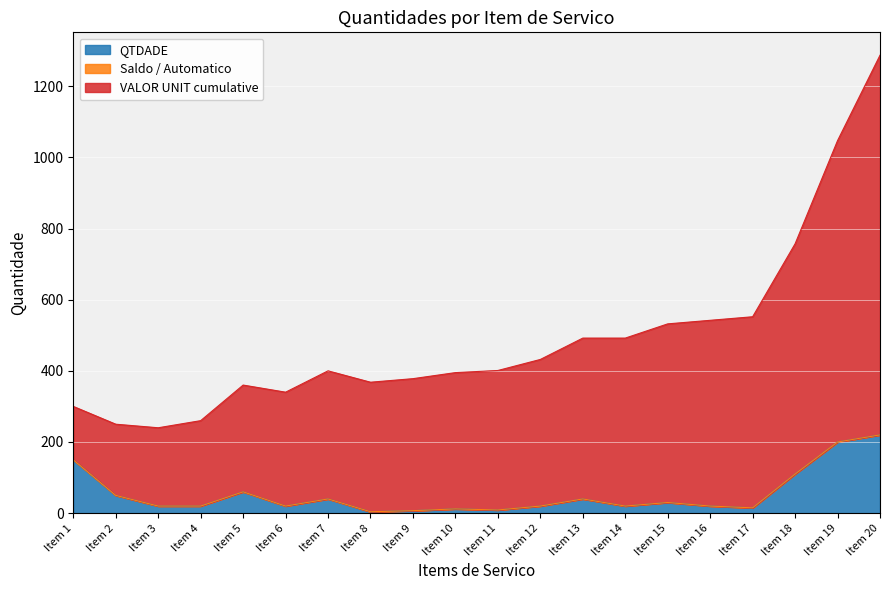

In VALOR UNIT cumulative, how many points are higher than both neighbors (excluding endpoints)?

2